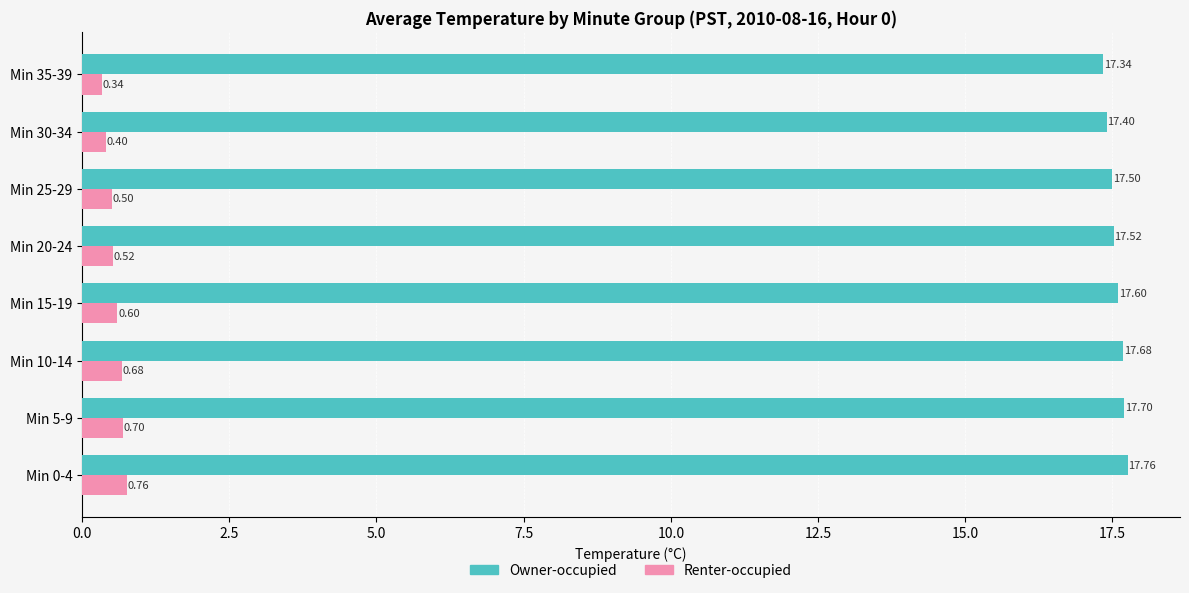

At which category is the sum across all series the highest?

Min 0-4